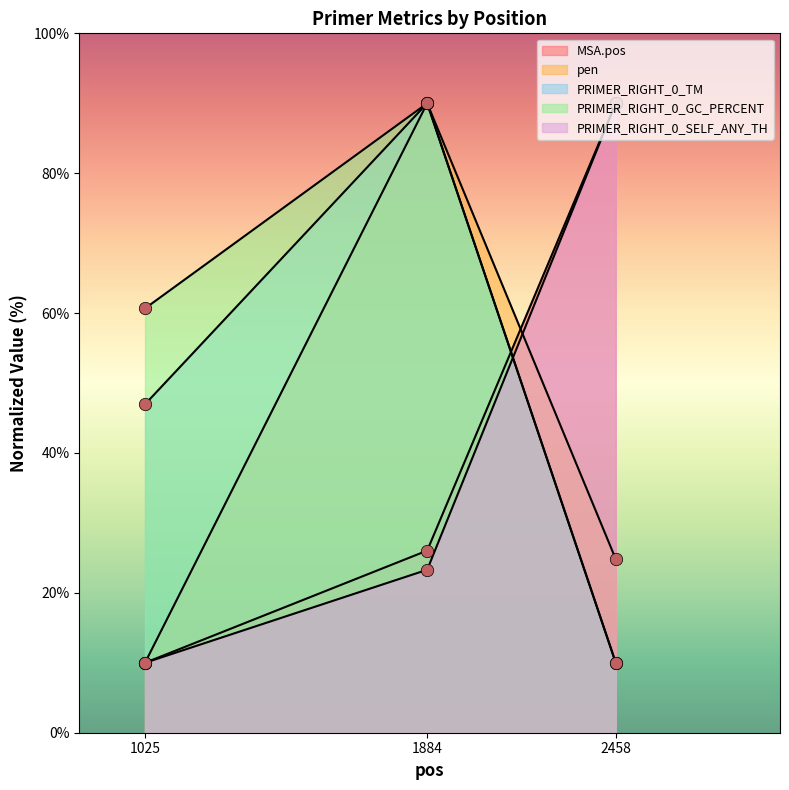

Is the value of PRIMER_RIGHT_0_GC_PERCENT at 1884 greater than the value of PRIMER_RIGHT_0_TM at 2458?

Yes